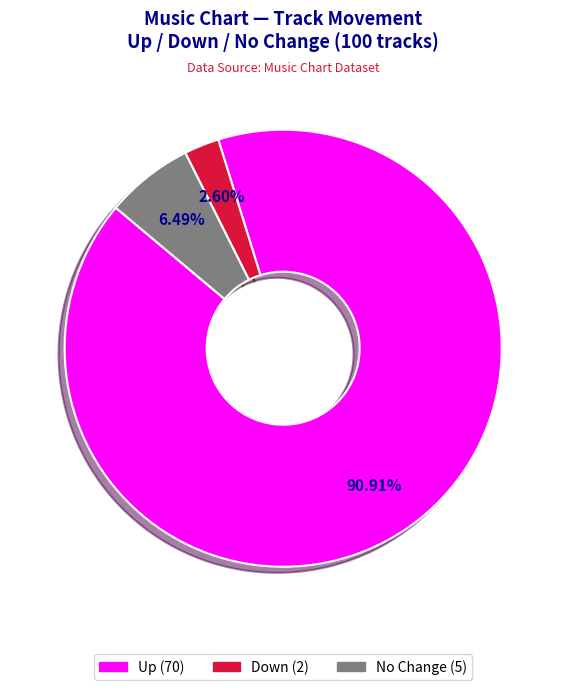

To the nearest percent, what is the difference between the largest and smallest slice percentages?

88%